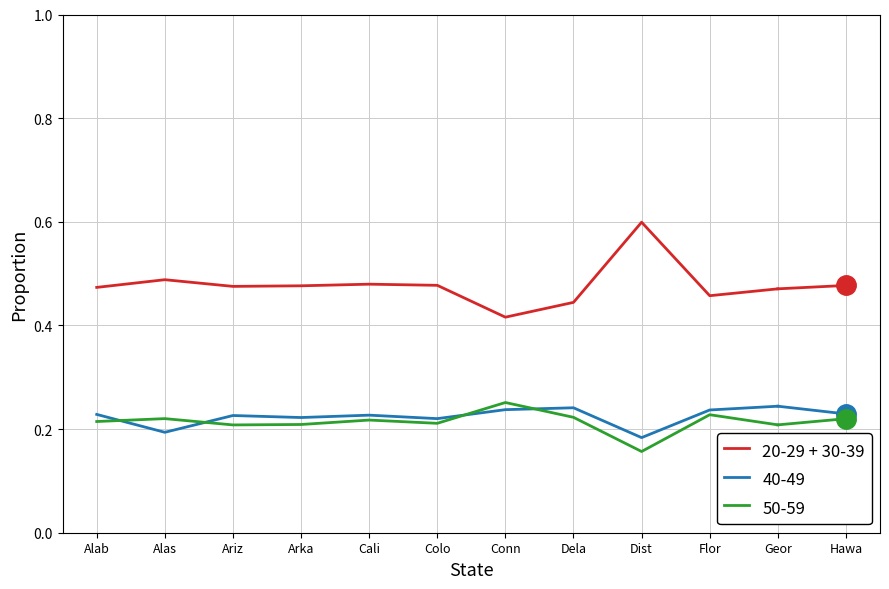

Which series has the widest spread of values?

20-29 + 30-39